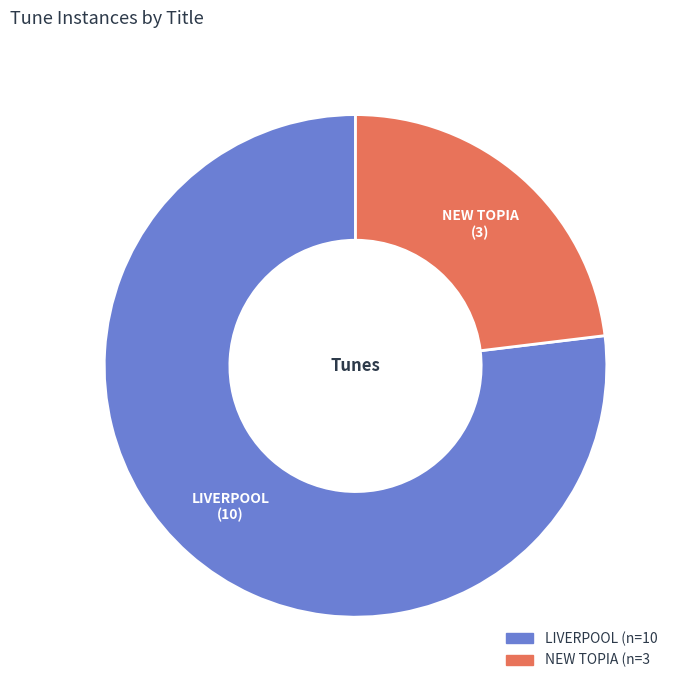

Which has a higher value, LIVERPOOL or NEW TOPIA?

LIVERPOOL